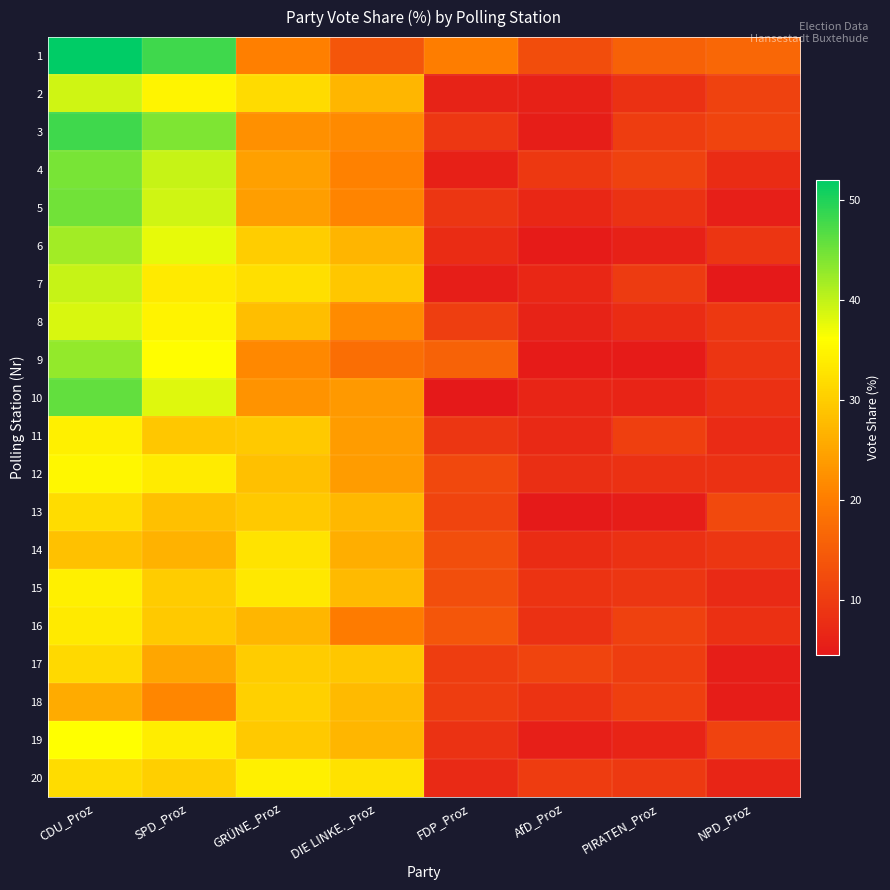

At how many categories does at least one series exceed 26?

4